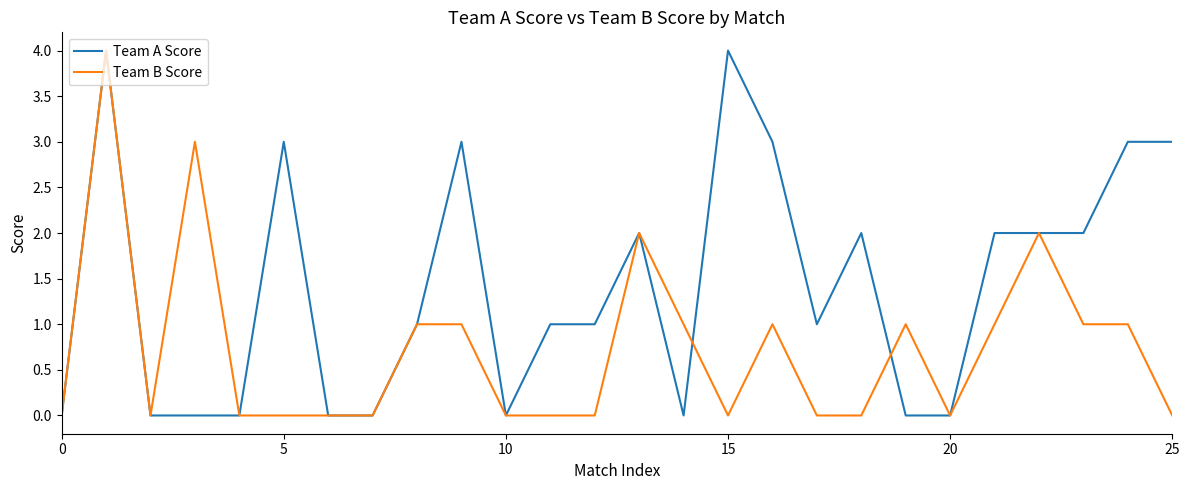

How many series are shown in this chart?

2